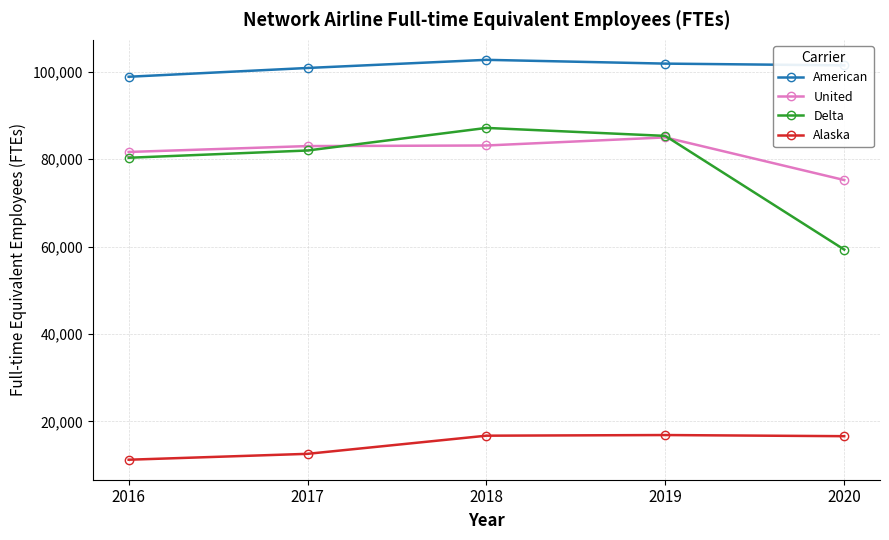

What is the value of the Delta point at the 2nd from the left?

81949